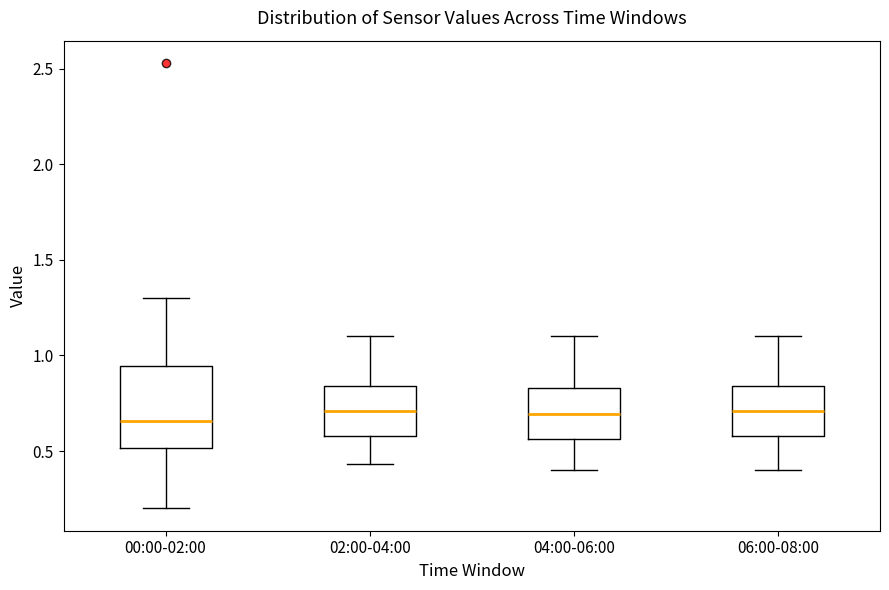

Which box is the tallest, from its lower edge to its upper edge?

00:00-02:00